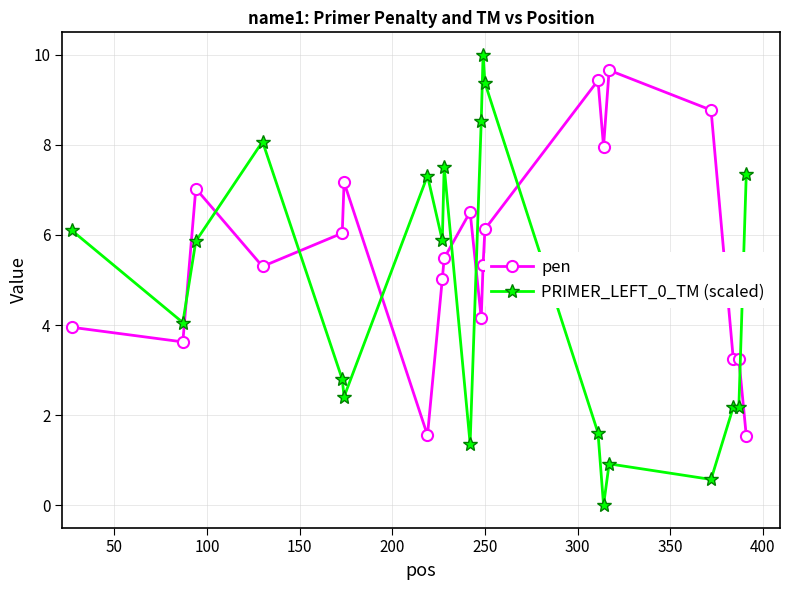

Which series has the largest range (max minus min)?

PRIMER_LEFT_0_TM (scaled)